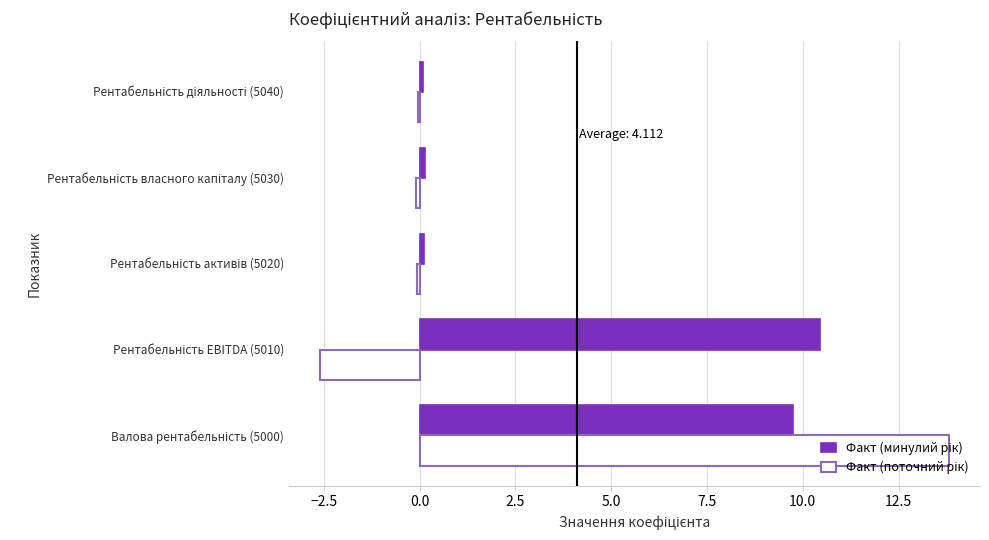

What is the maximum value shown in the chart?

13.8